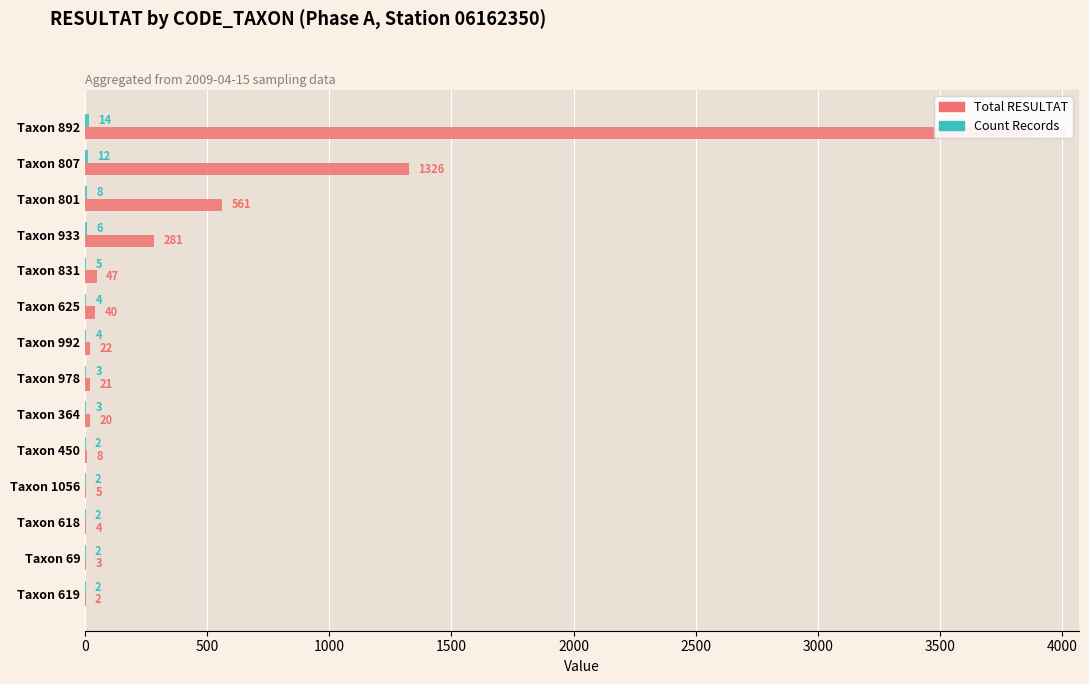

What is the difference between the highest and lowest values at Taxon 1056?

3